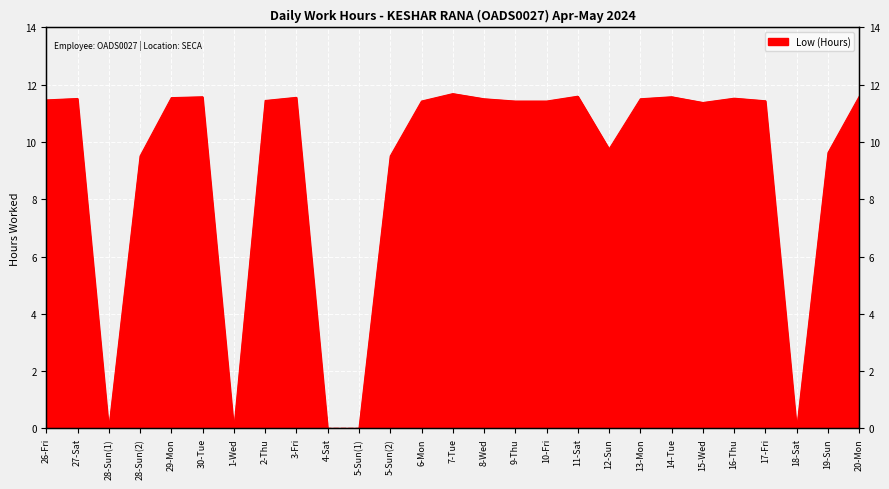

How many series are shown in this chart?

1